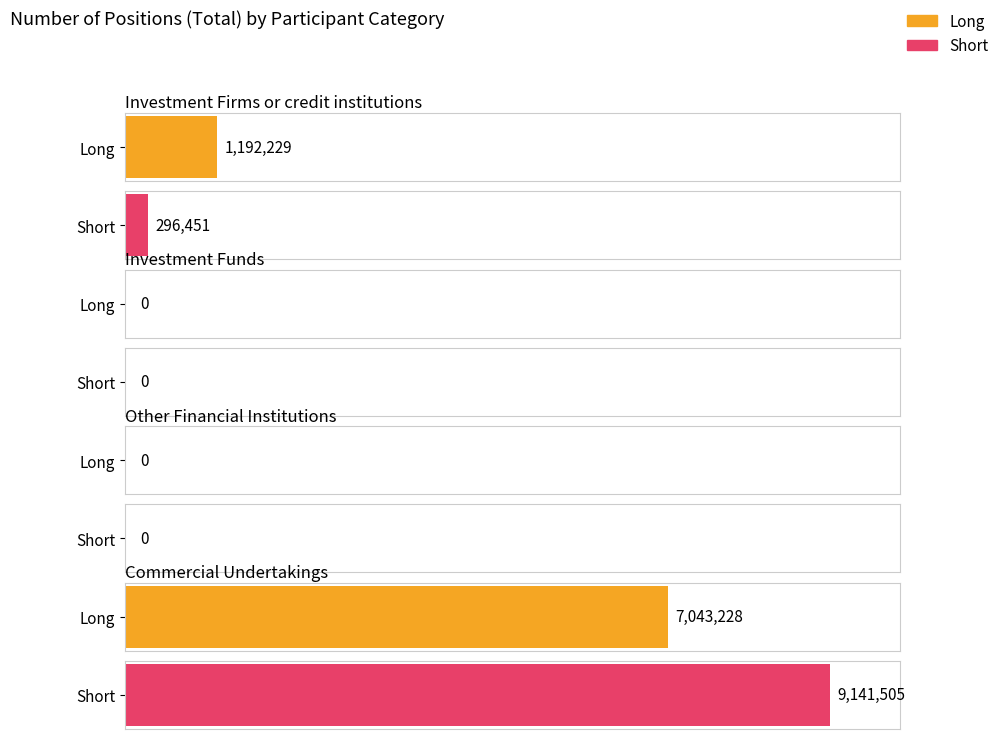

Is it true that Long equals 0 at Other Financial Institutions?

True